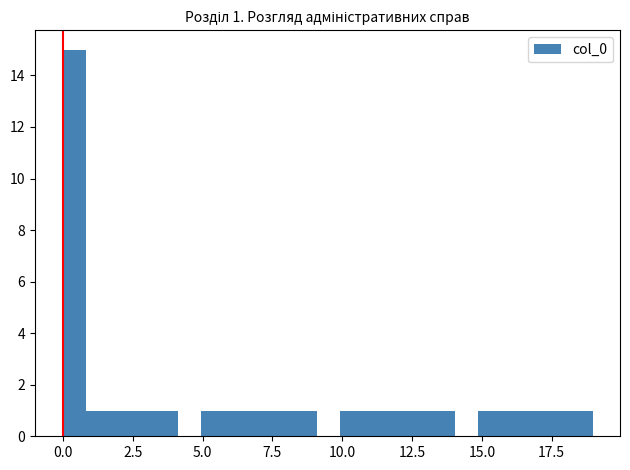

Around what value on the x-axis is the tallest bar? Give the approximate position of its centre, as read against the axis.

0.5